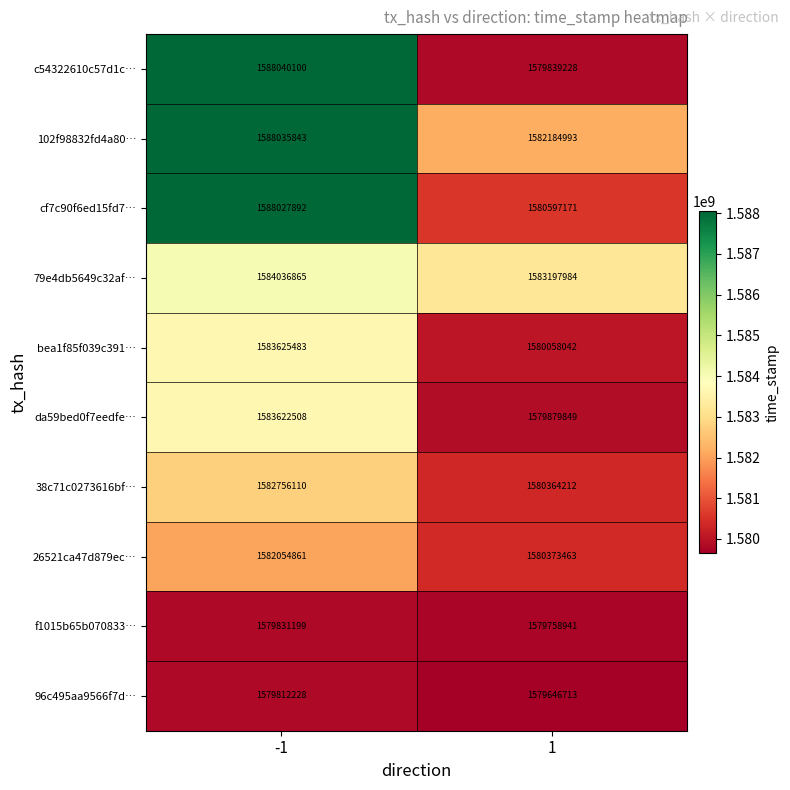

At which category does the chart reach its minimum across all series?

1